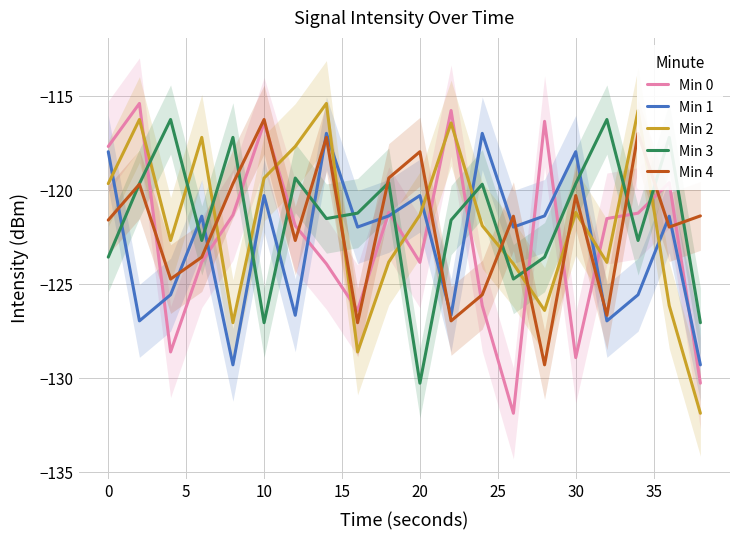

The value of Min 2 at 10 is -119.3. True or false?

True